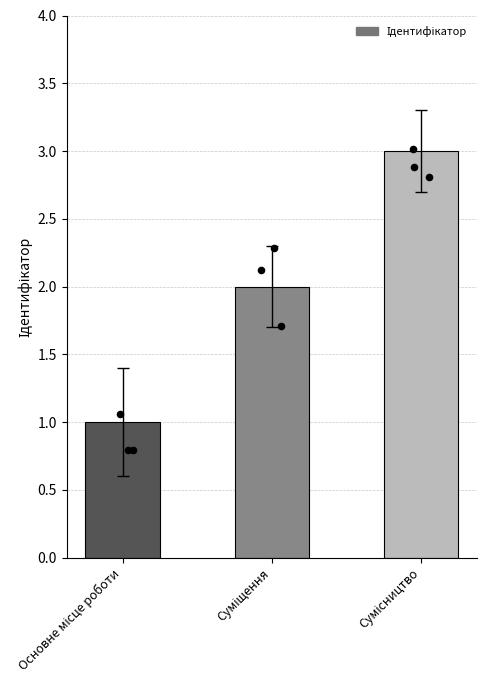

Approximately how many times larger is the value at Основне місце роботи compared to Суміщення?

0.5